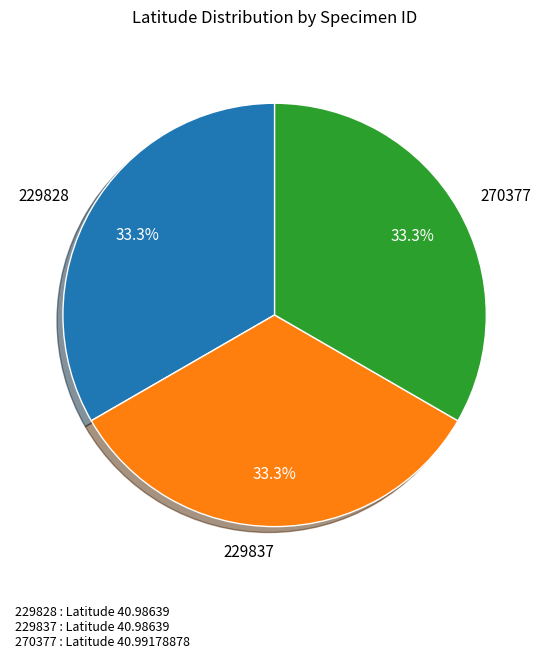

Is there a majority slice in this chart?

No